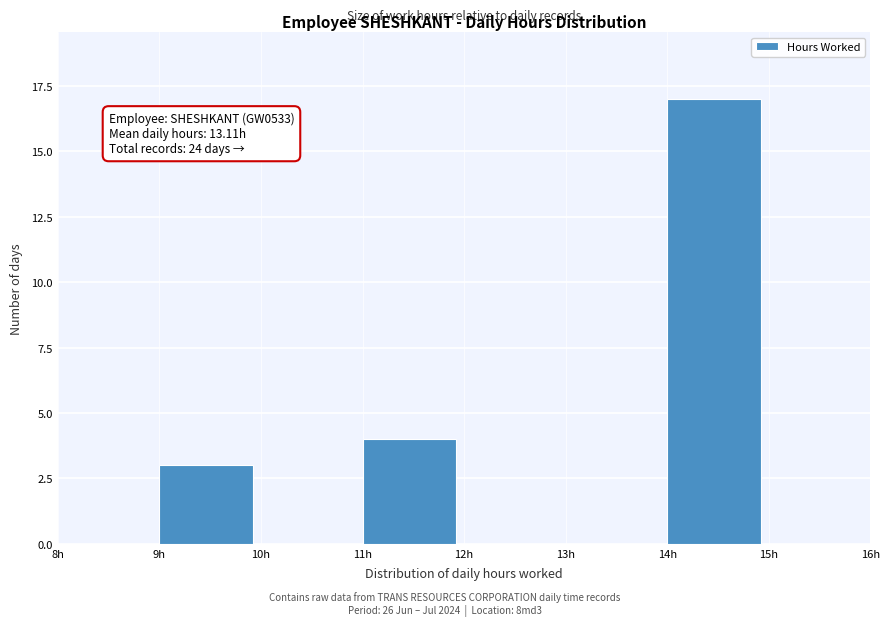

Which range on the x-axis has the tallest bar?

14 to 15